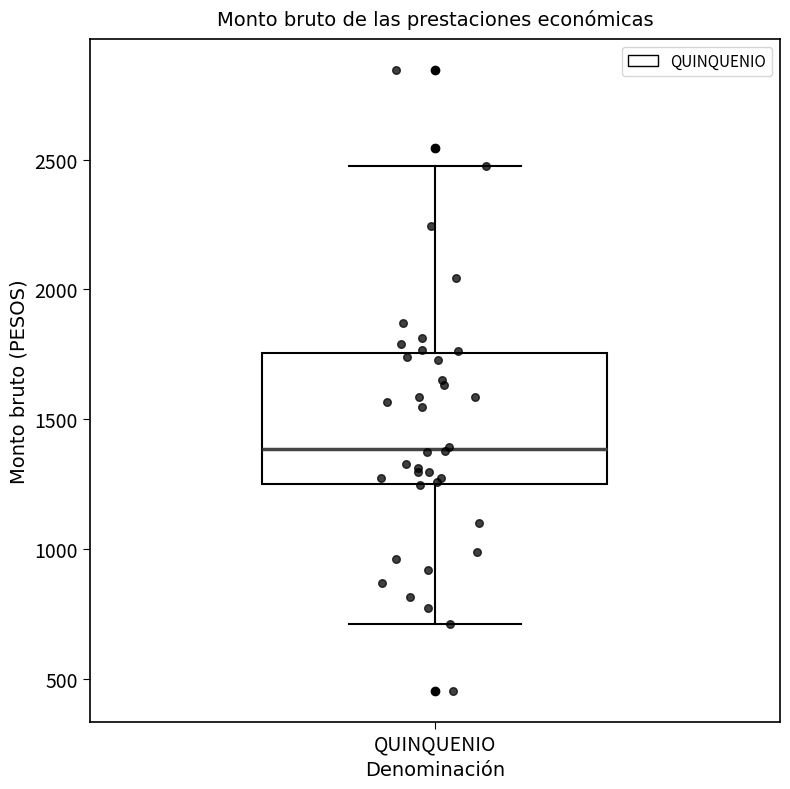

Transcribe this box plot: give where the median line is, the range the box spans, and where the two whiskers end, as read against the y-axis. The values are not printed on the chart, so give them approximately, as read against the axis.

median 1400, box 1250 to 1750, whiskers 700 to 2450